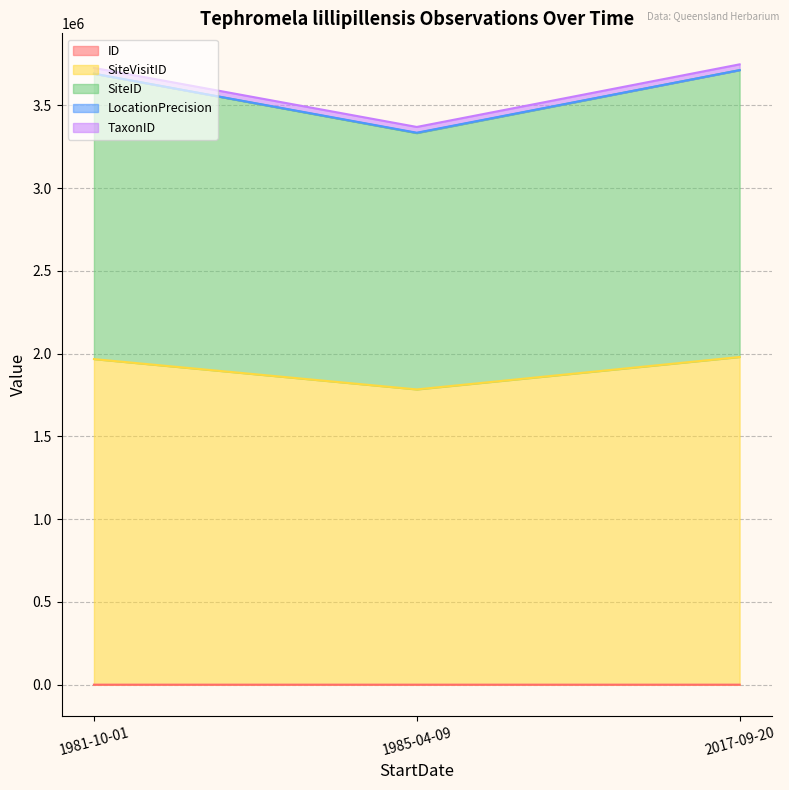

How many values in the SiteID series are below 3690594?

1